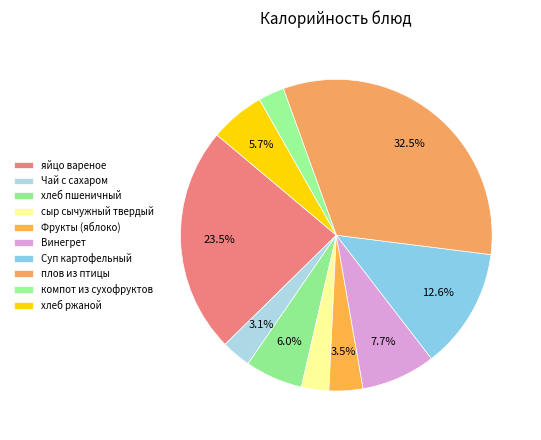

How many segments does this pie chart have?

10